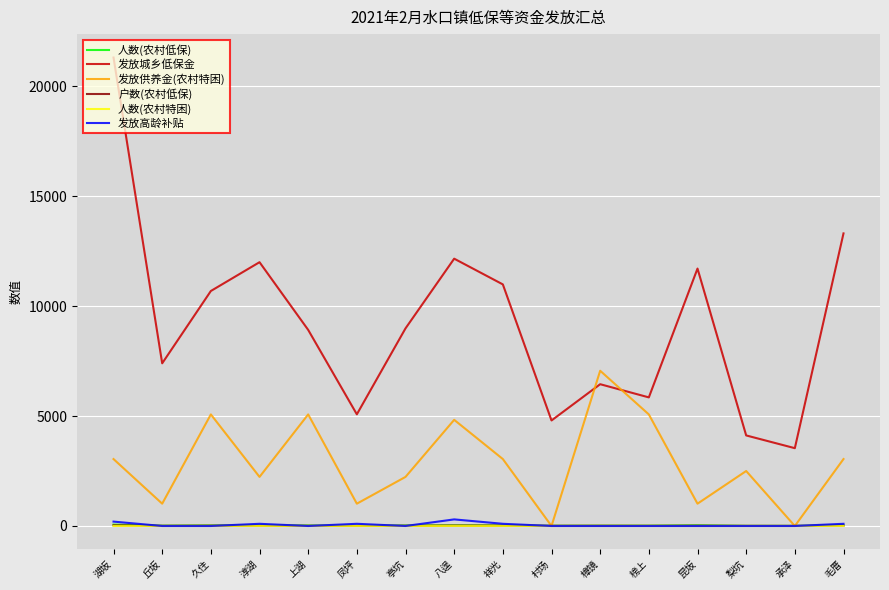

What position from the left is 八逞?

8